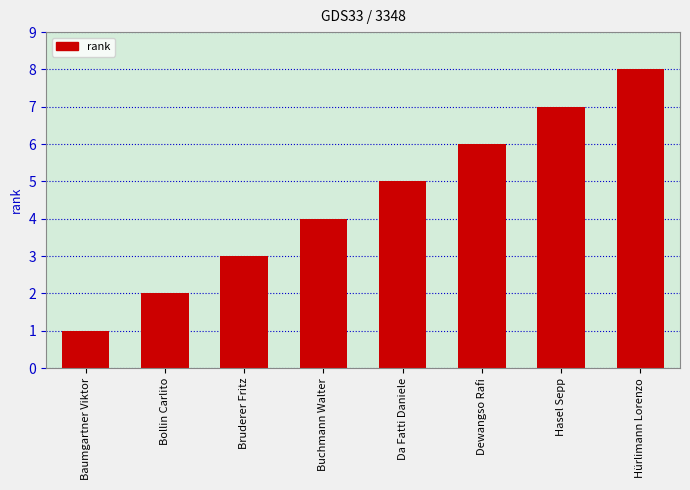

What is the sum of the values at Hürlimann Lorenzo and Dewangso Rafi?

14